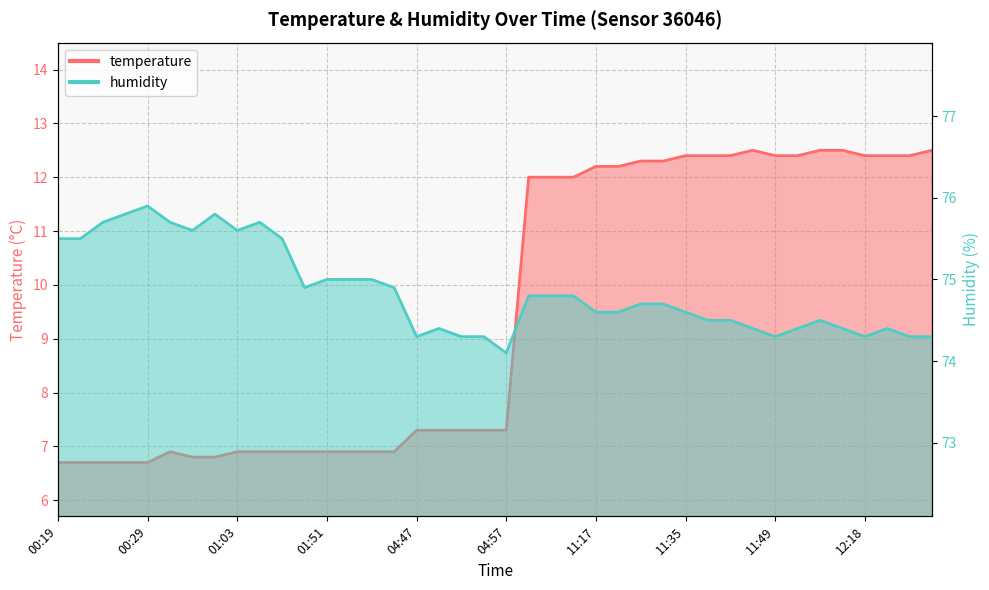

What is the total value across all series at 04:57?

81.4